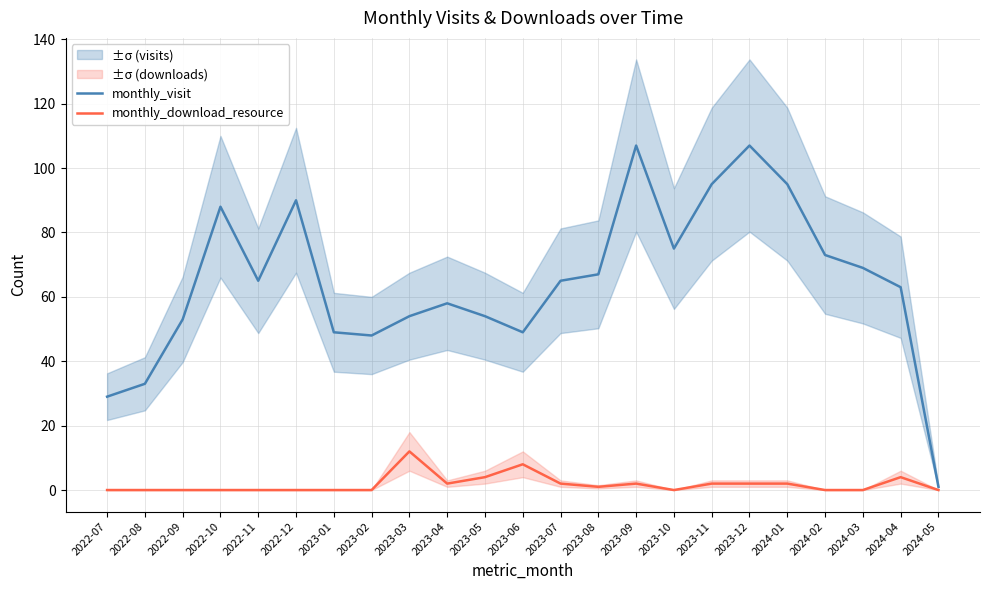

What are all the series names shown in the legend?

monthly_visit, monthly_download_resource